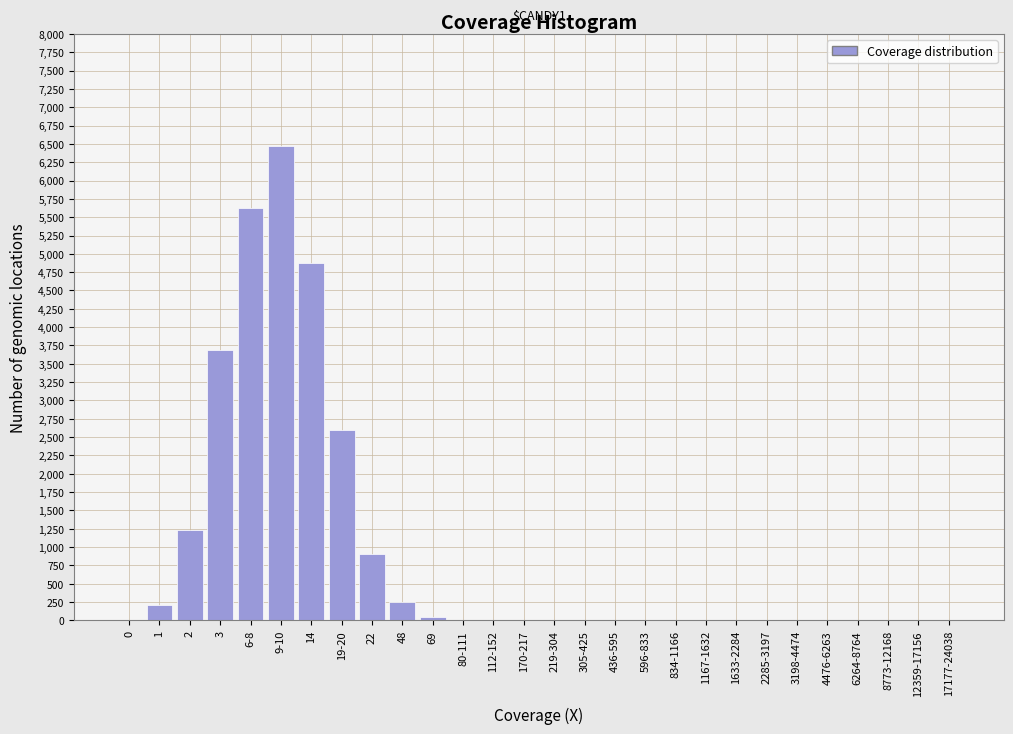

What is the sum of all values?

25928